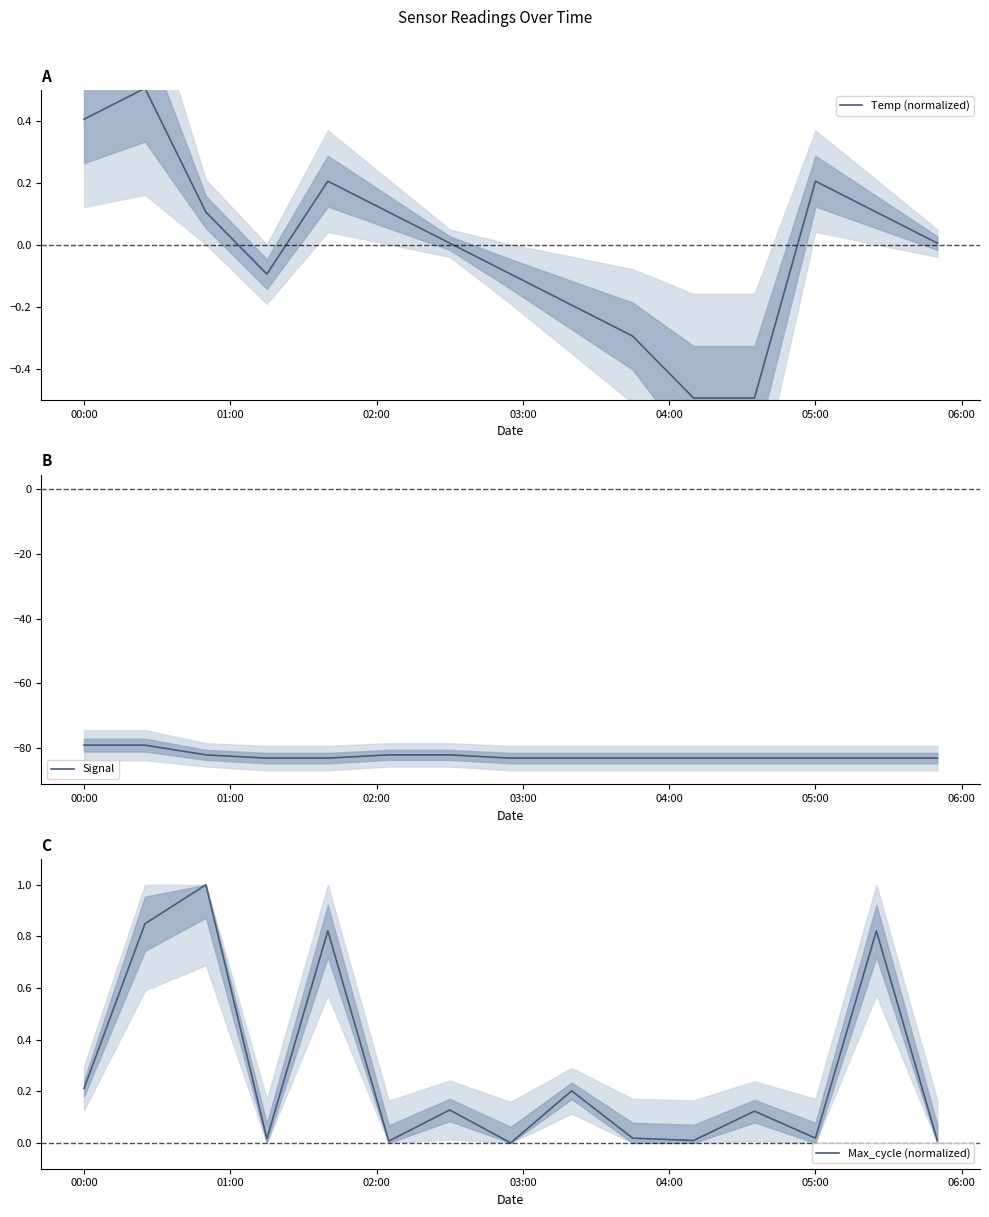

Is it true that Temp (normalized) equals 0.6 at 00:00?

False